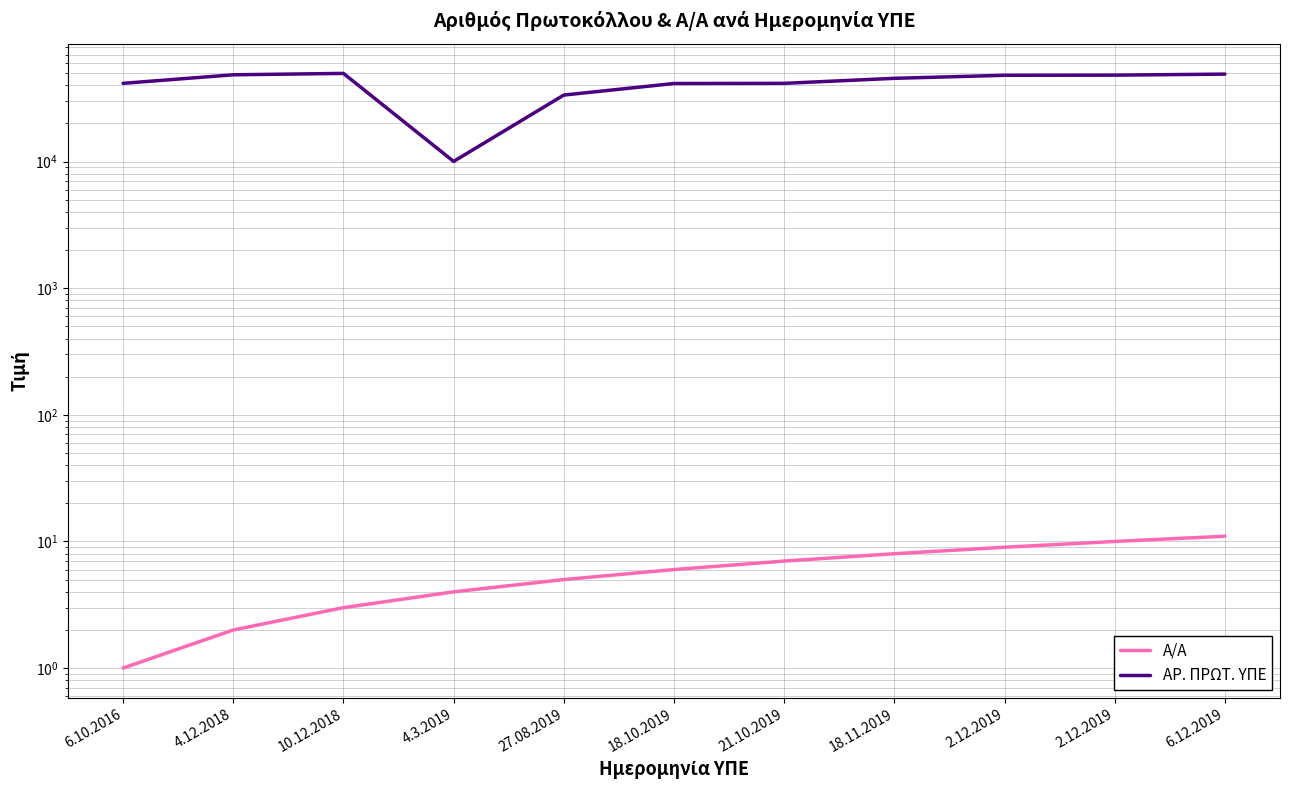

What is the maximum value shown in the chart?

49708